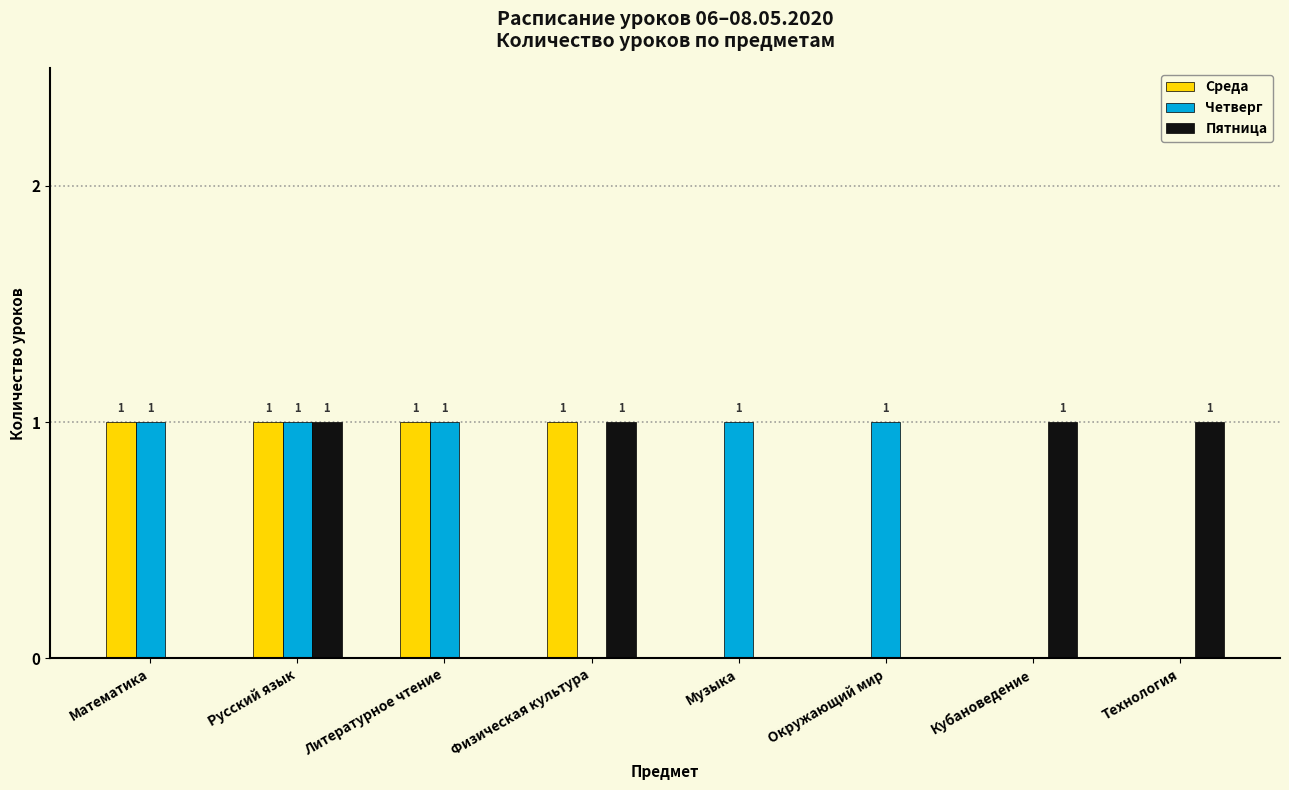

What is the total value across all series at Русский язык?

3